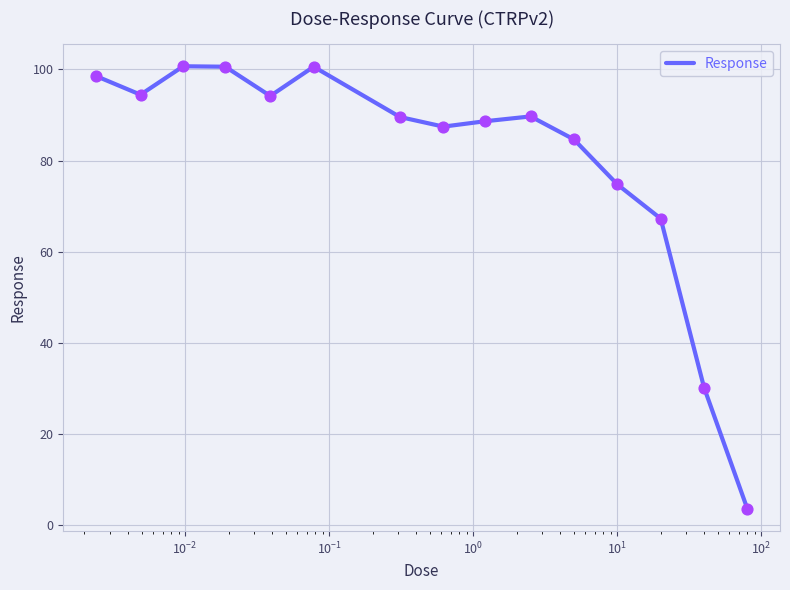

What is the maximum value shown in the chart?

100.7